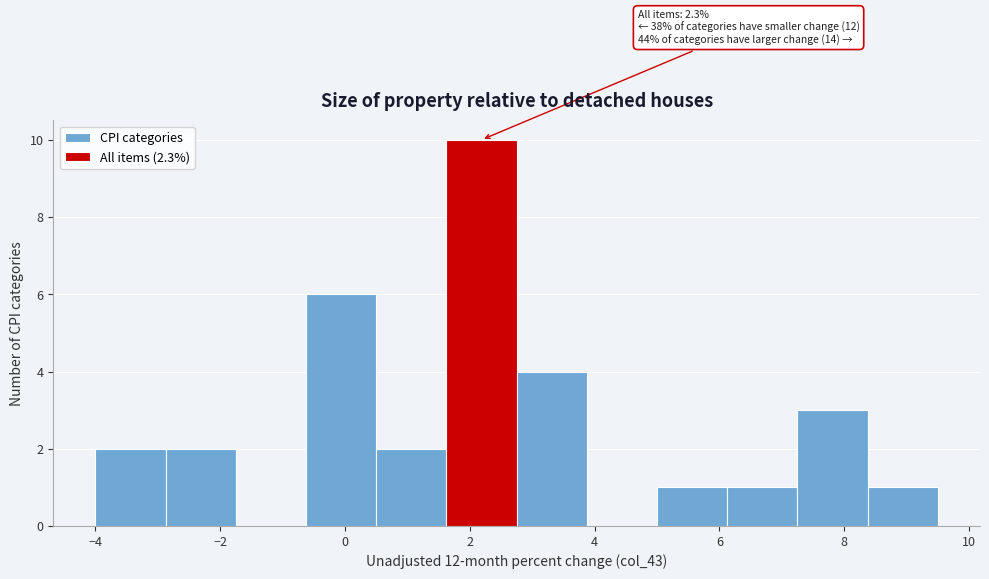

Which range on the x-axis has the tallest bar?

1.6 to 2.8